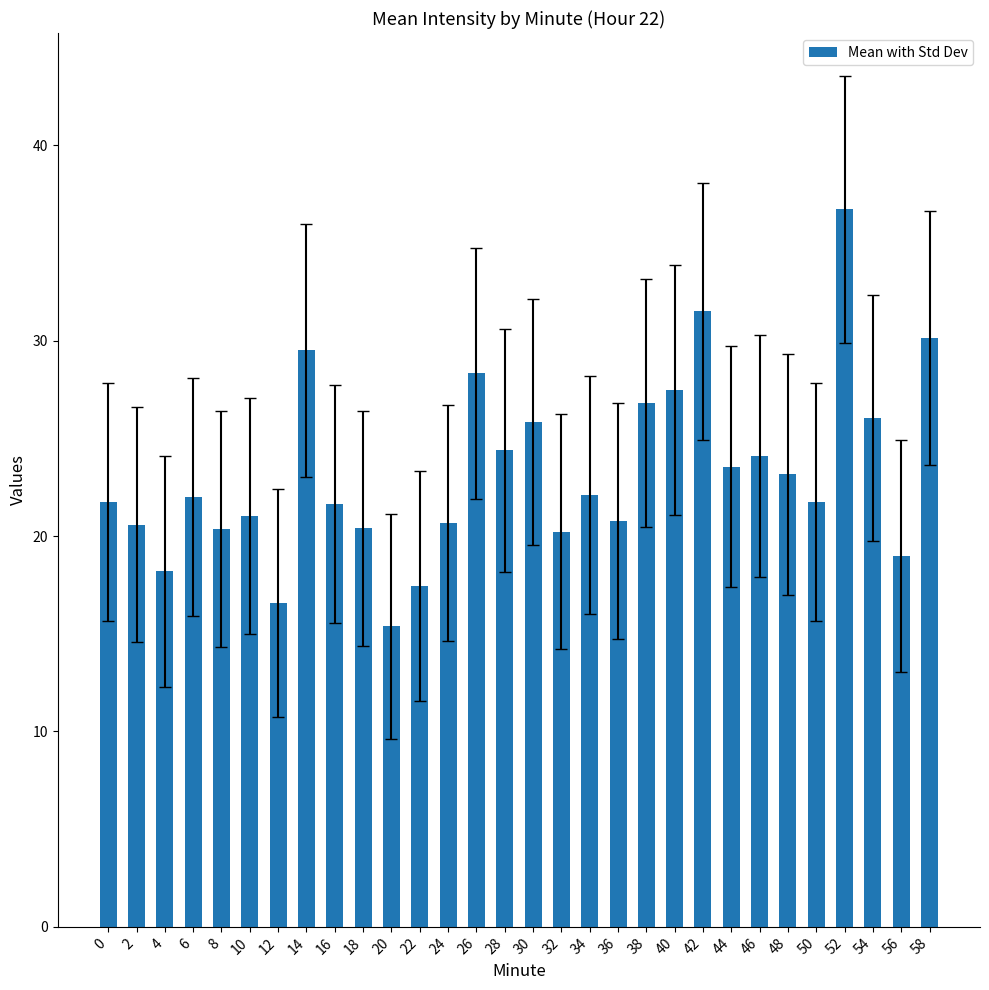

What value does the data have at 44?

23.5